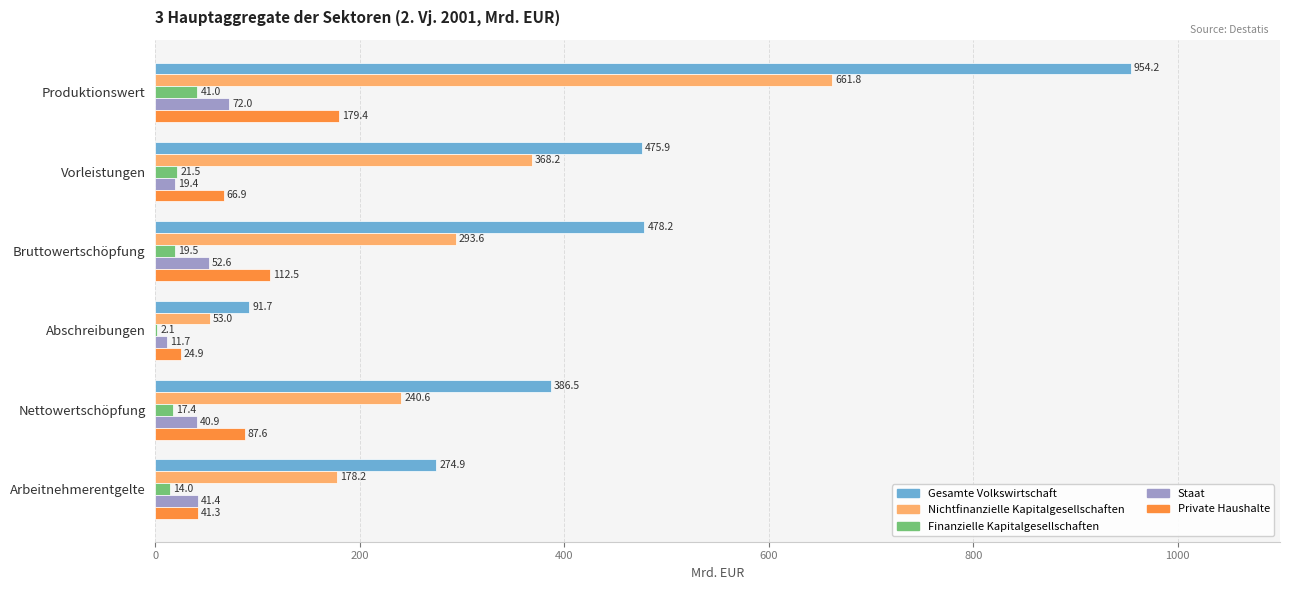

The value of Gesamte Volkswirtschaft at Arbeitnehmerentgelte is 274.9. True or false?

True